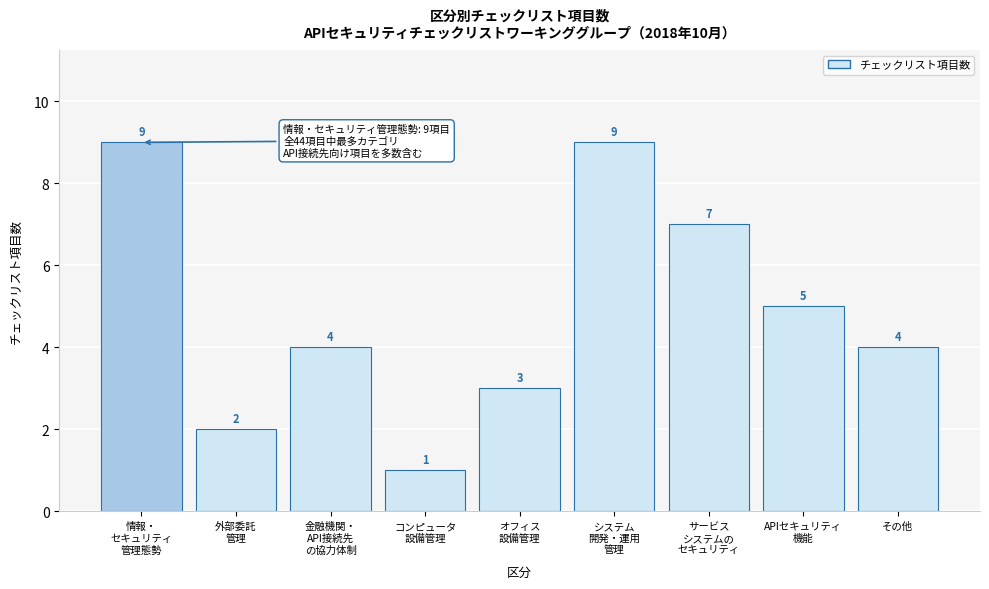

Reading left to right, list all the values displayed in this chart.

9	2	4	1	3	9	7	5	4